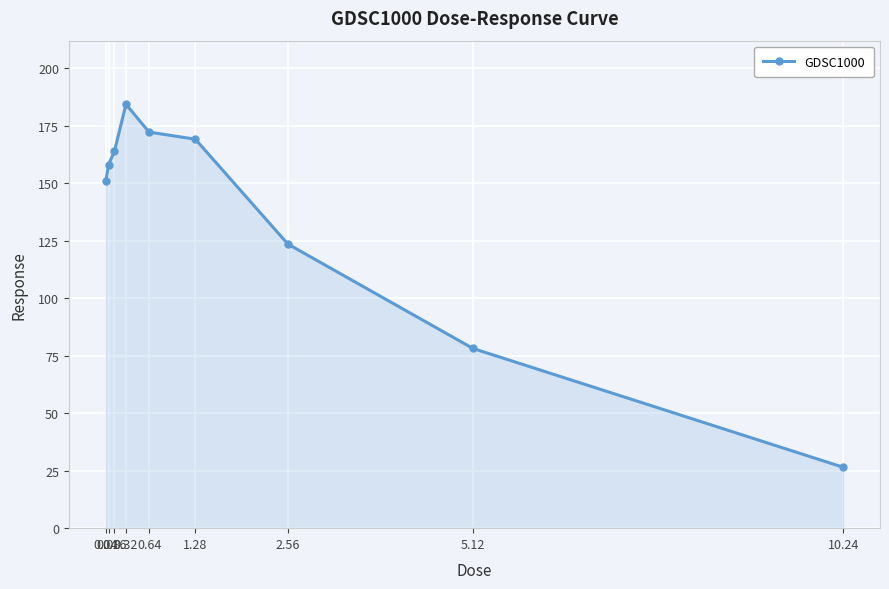

Does the chart have visible grid lines?

Yes